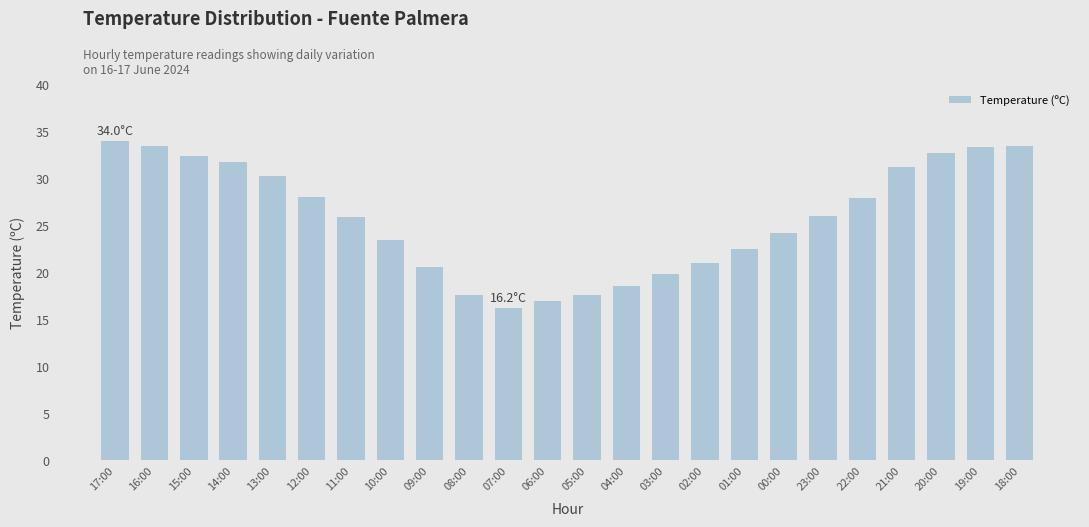

What is the change in value from 11:00 to 22:00?

+2.0